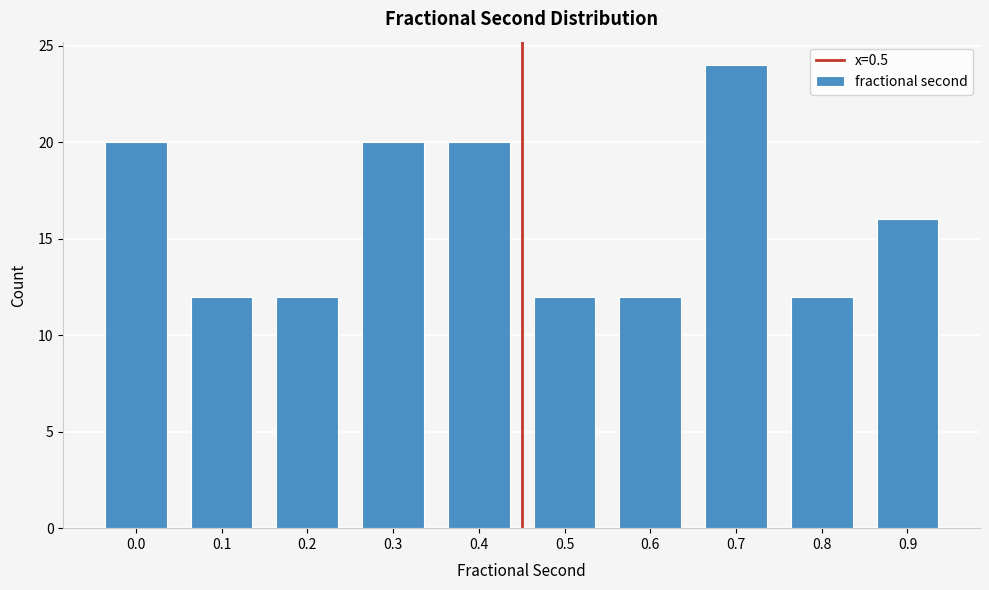

Reading left to right, transcribe all the data shown in this chart.

0.0=20	0.1=12	0.2=12	0.3=20	0.4=20	0.5=12	0.6=12	0.7=24	0.8=12	0.9=16